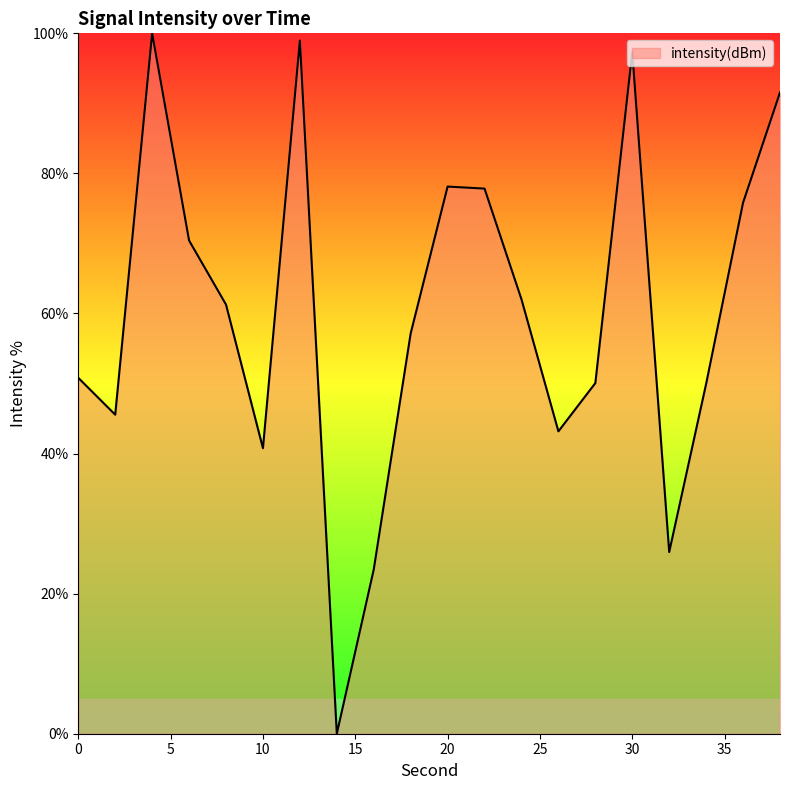

What is the difference between the maximum and minimum values?

100.0